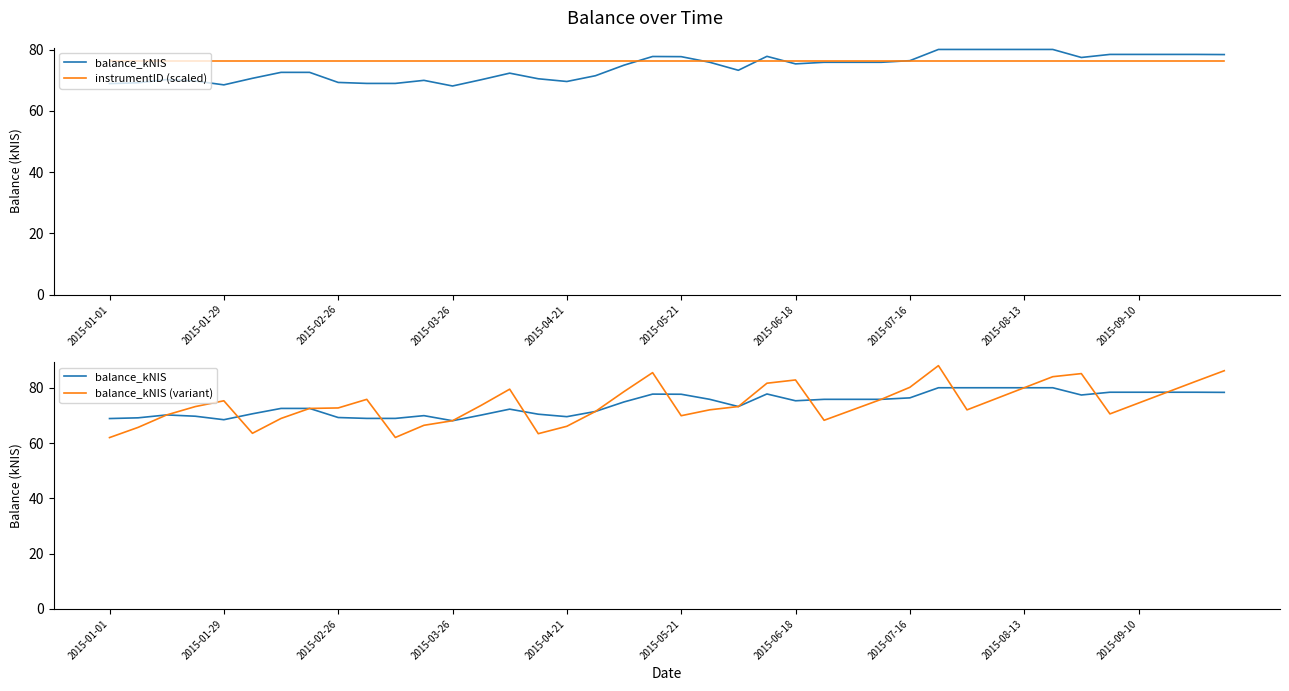

How many distinct data groups are displayed?

3